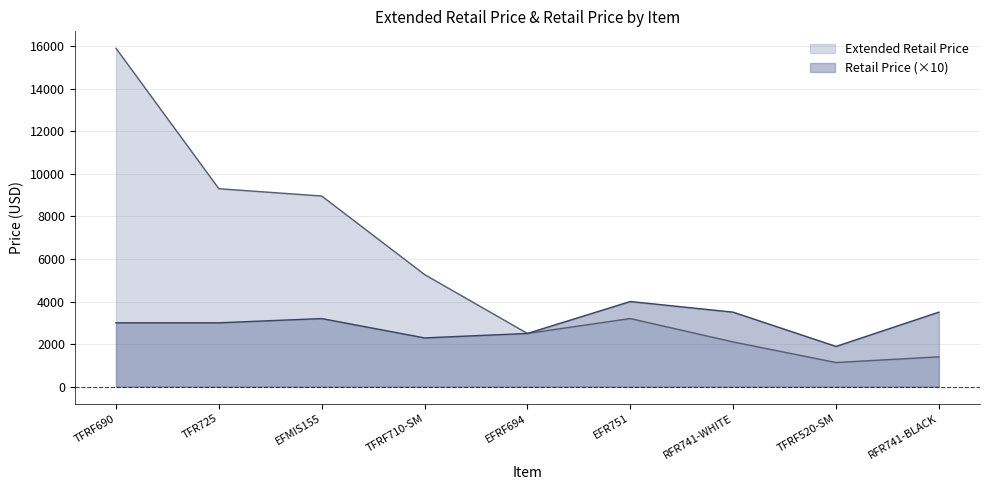

What is the highest value of the Extended Retail Price series?

15898.9